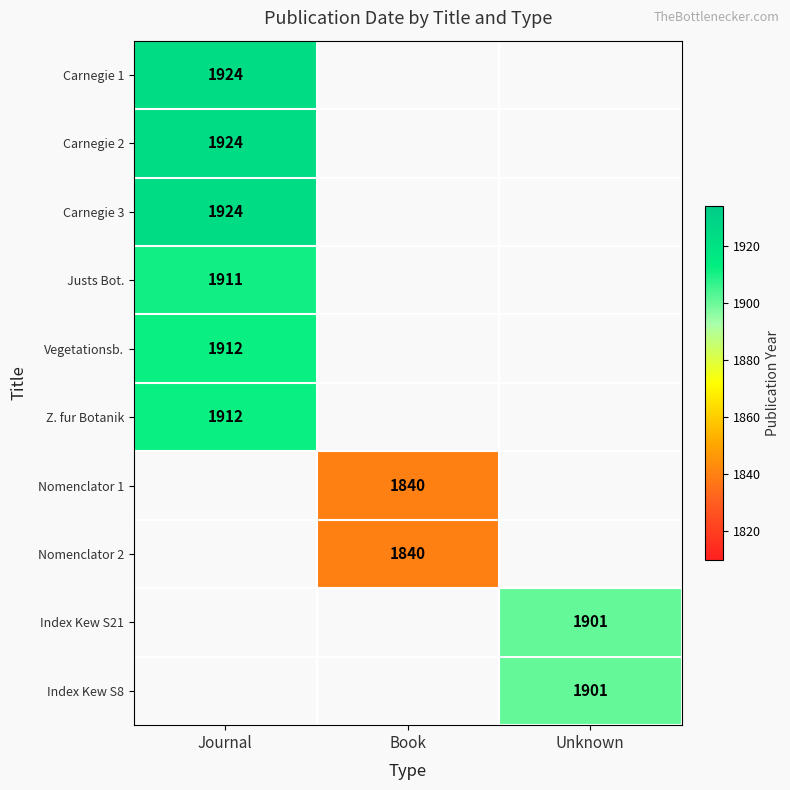

The value of Carnegie 3 at Journal is 3266. True or false?

False